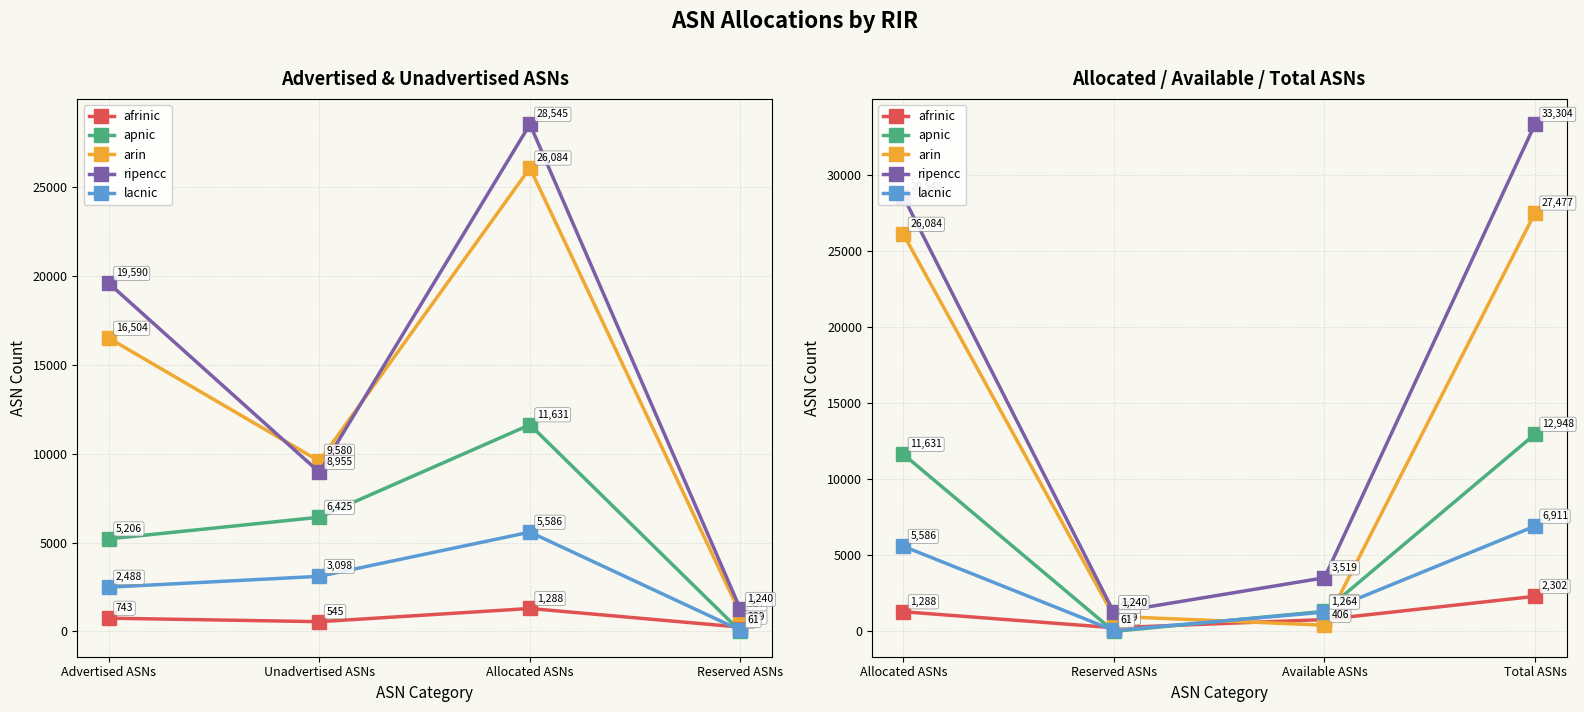

At which label is arin closest to 13941?

Allocated ASNs